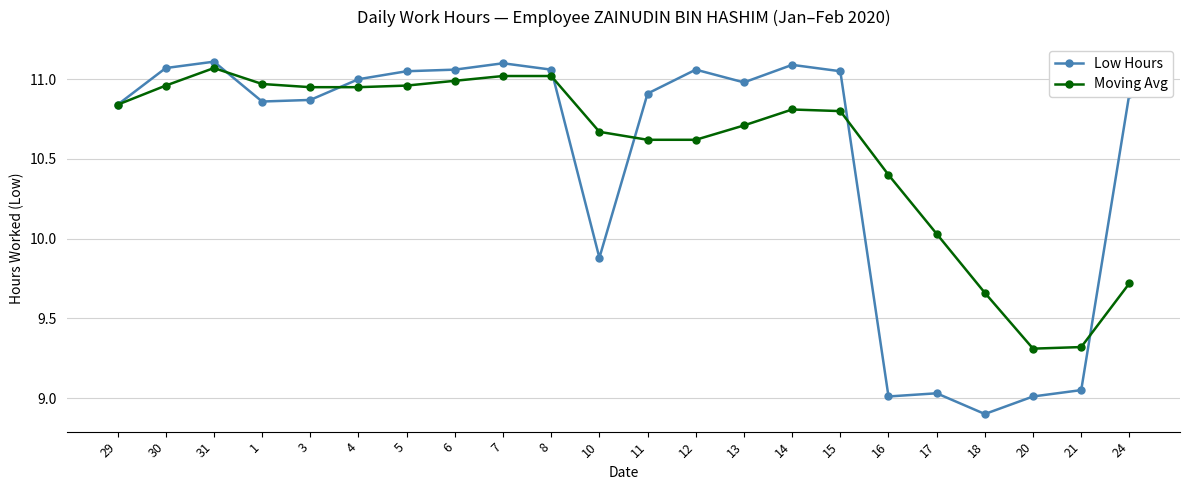

True or false: Moving Avg has a value of 4.5 at 5.

False